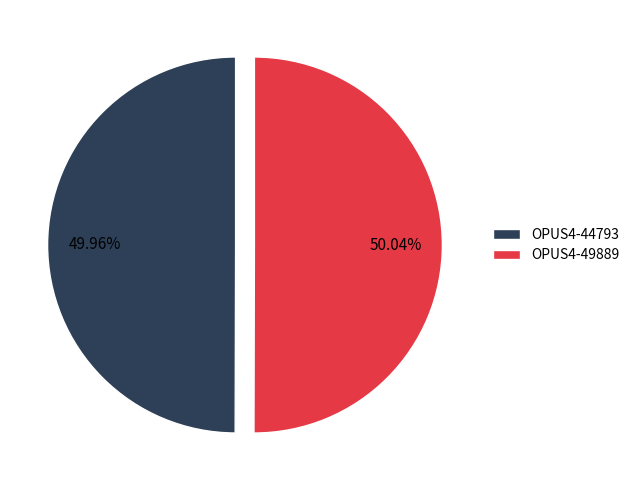

Is there a majority slice in this chart?

Yes